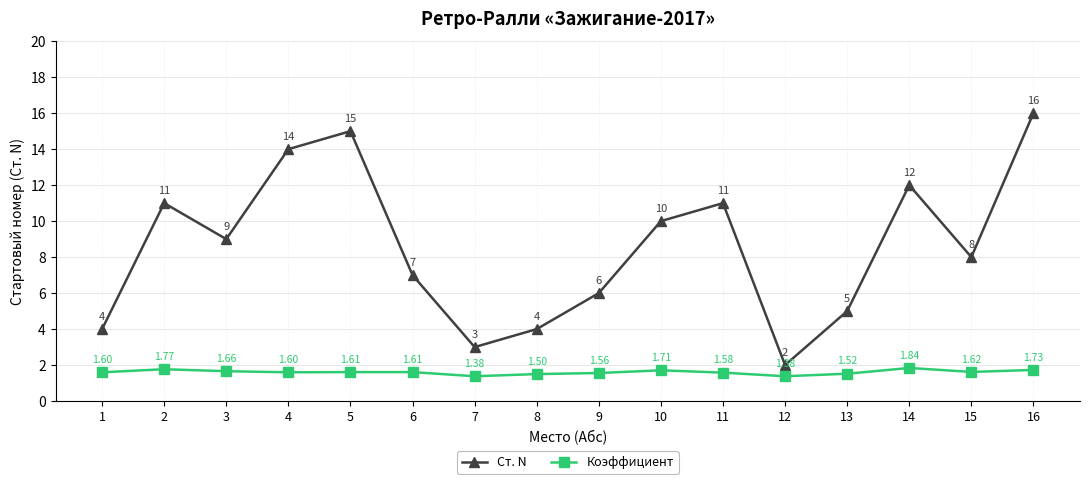

True or false: Коэффициент has a value of 1.6 at 4.

True